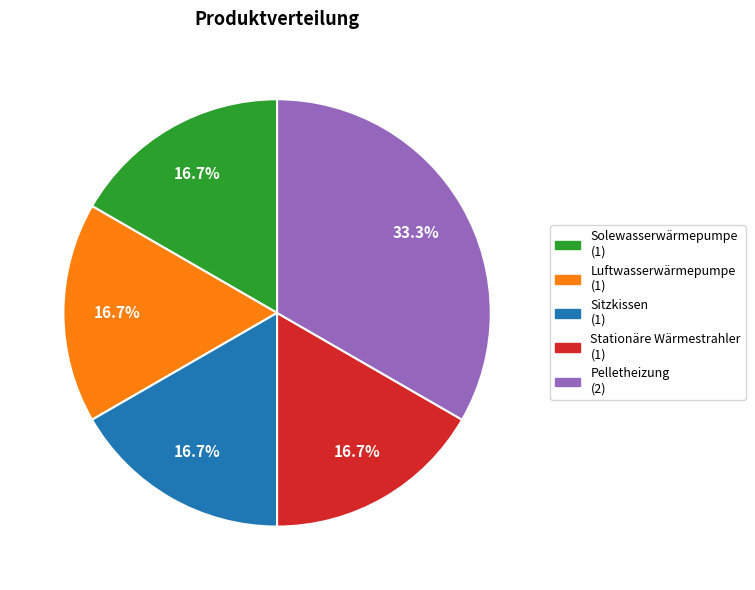

Which slice is the largest?

Pelletheizung